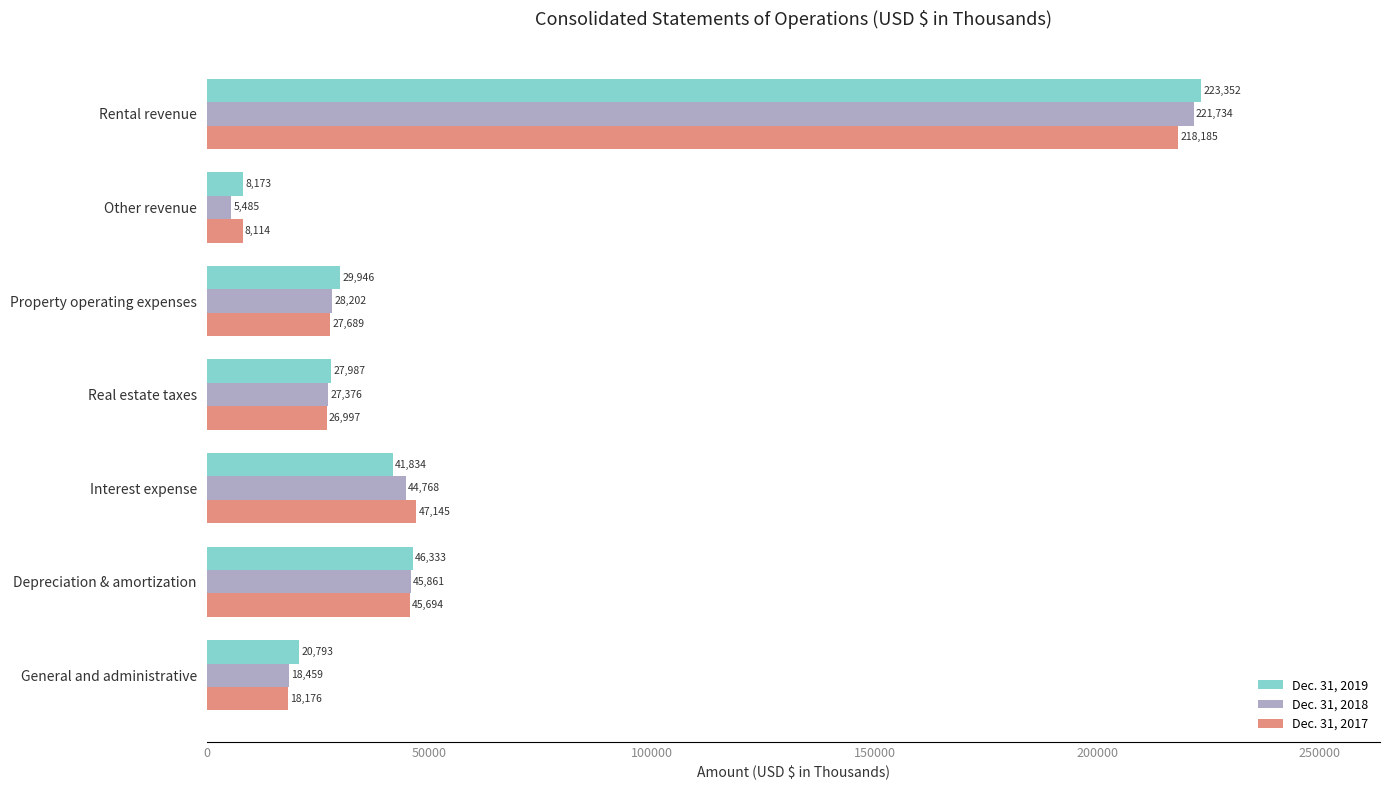

At Other revenue, list the series in order from smallest to largest.

Dec. 31, 2018, Dec. 31, 2017, Dec. 31, 2019